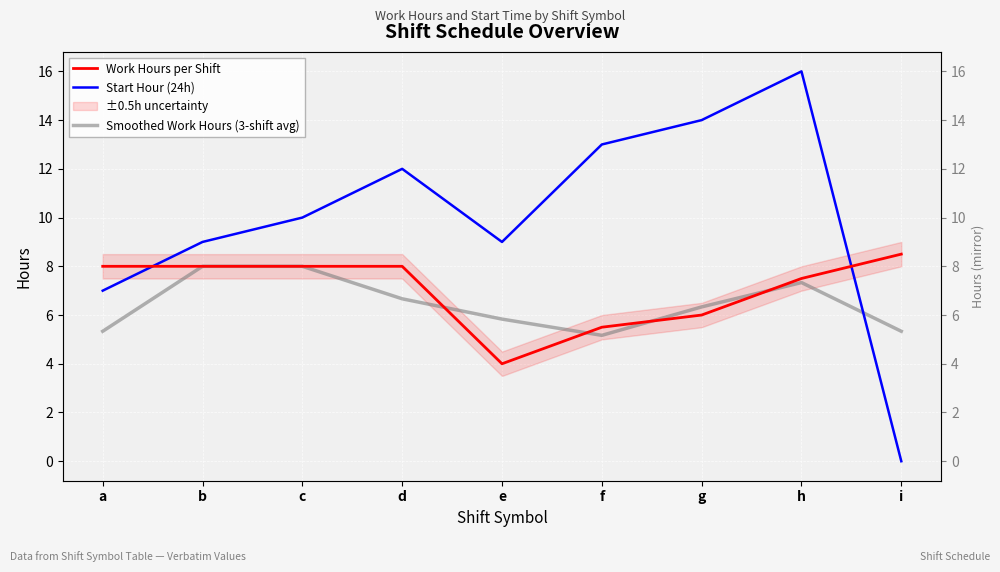

At which category is the sum across all series the highest?

h